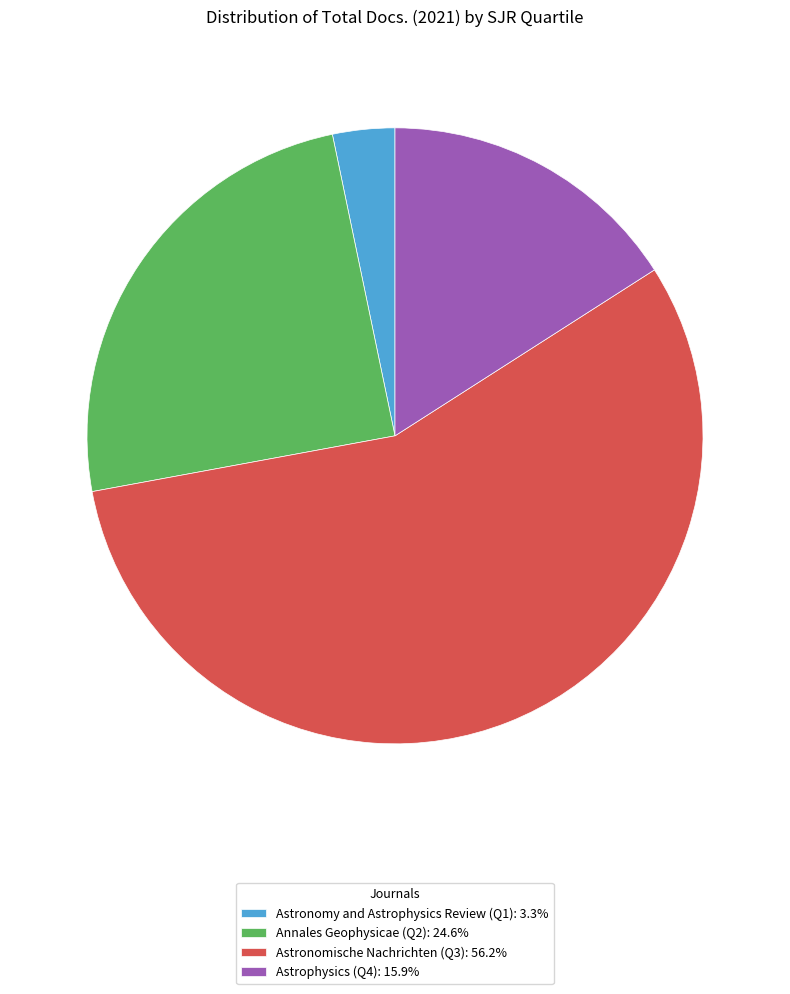

Is it true that Astrophysics (Q4) is 26% of the pie?

False